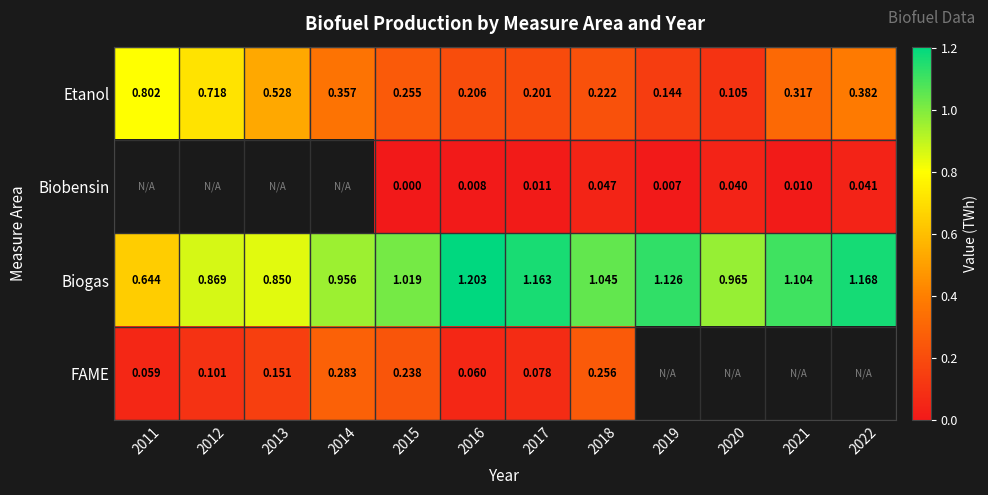

At 2018, list the series in order from smallest to largest.

Biobensin, Etanol, FAME, Biogas